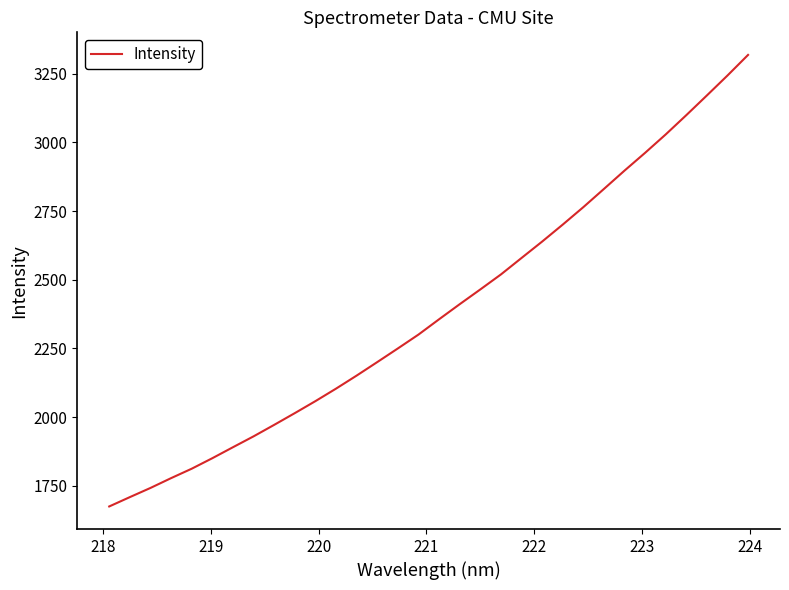

What is the minimum value shown in the chart?

1674.6